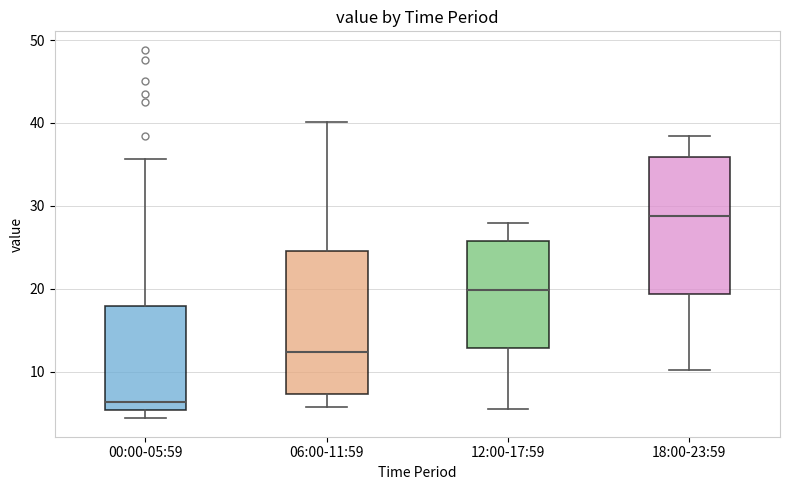

Where is the upper edge of the box for 12:00-17:59 on the y-axis? The values are not printed on the chart, so give them approximately, as read against the axis.

26